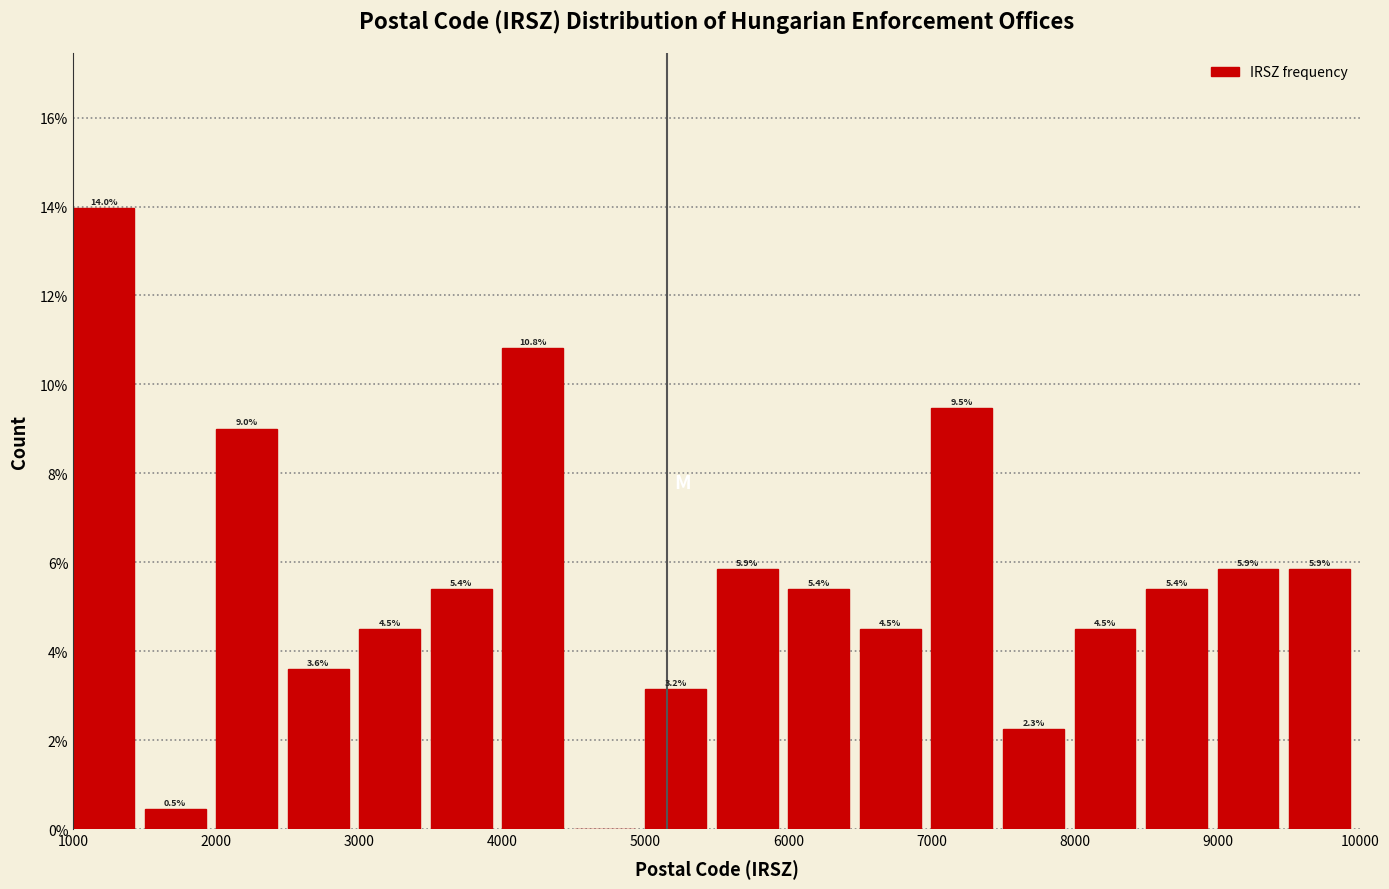

Over which range of the x-axis is the bar tallest?

1000 to 1500